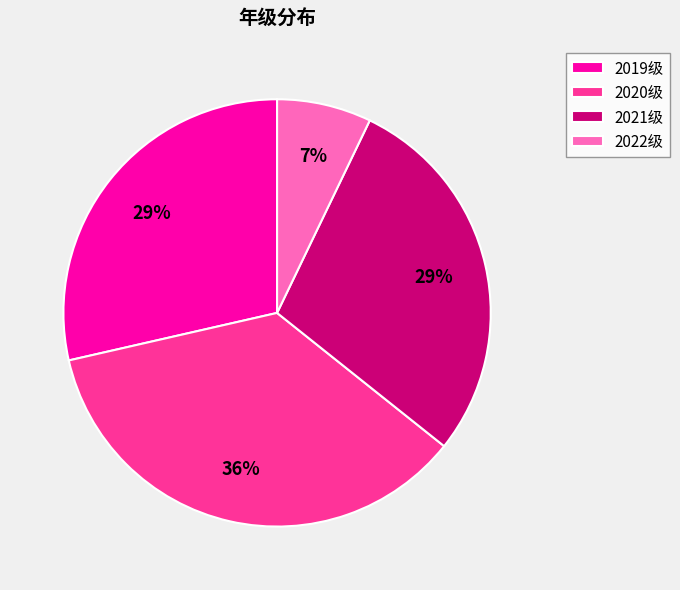

Does 2019级 account for over 50% of the chart?

No